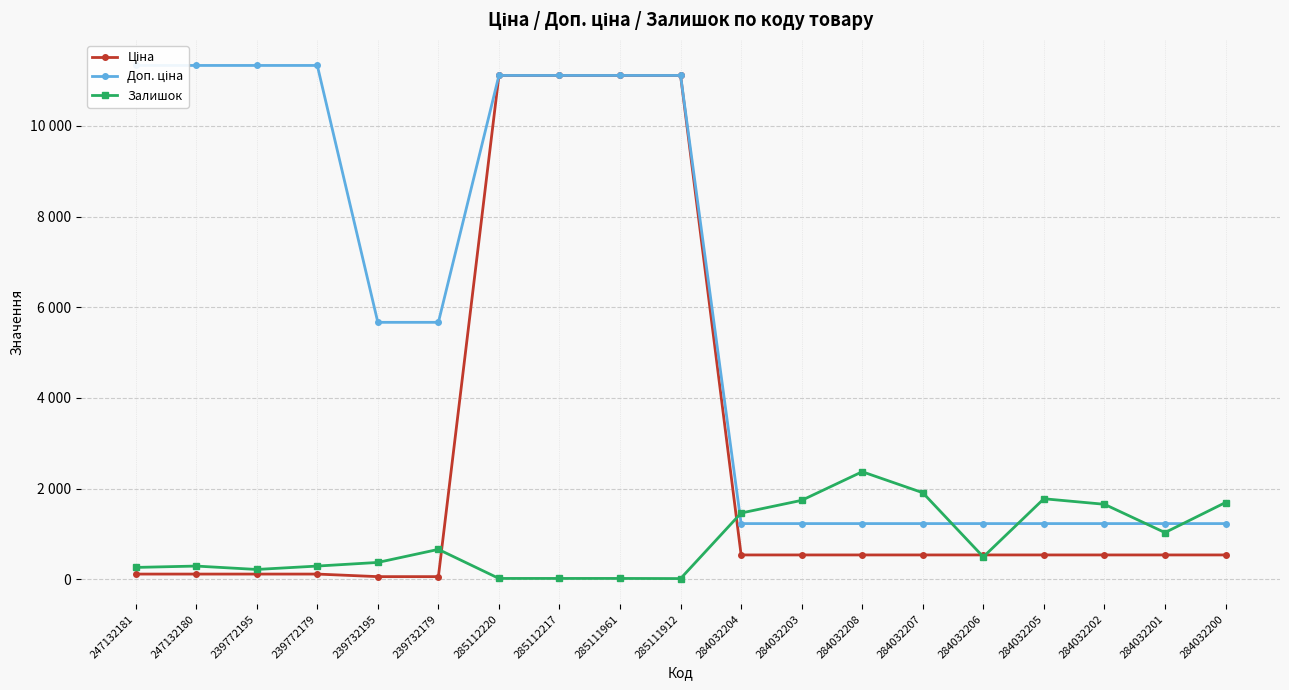

Which category has the lowest value across all series?

285111912